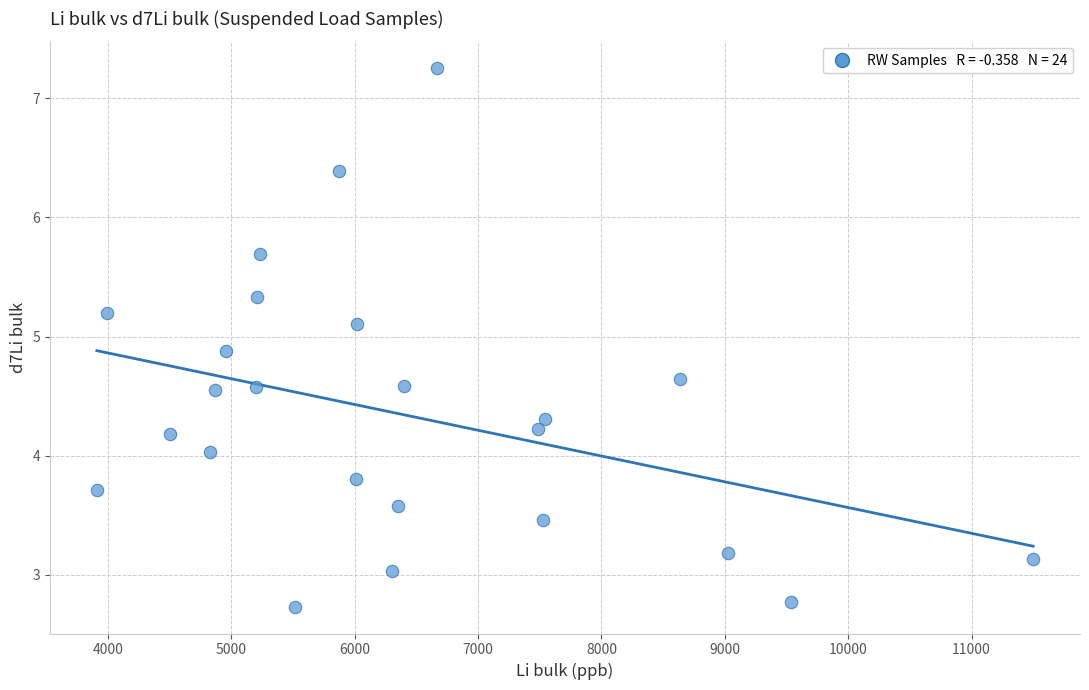

What is the range of X values (max minus min)?

7590.0